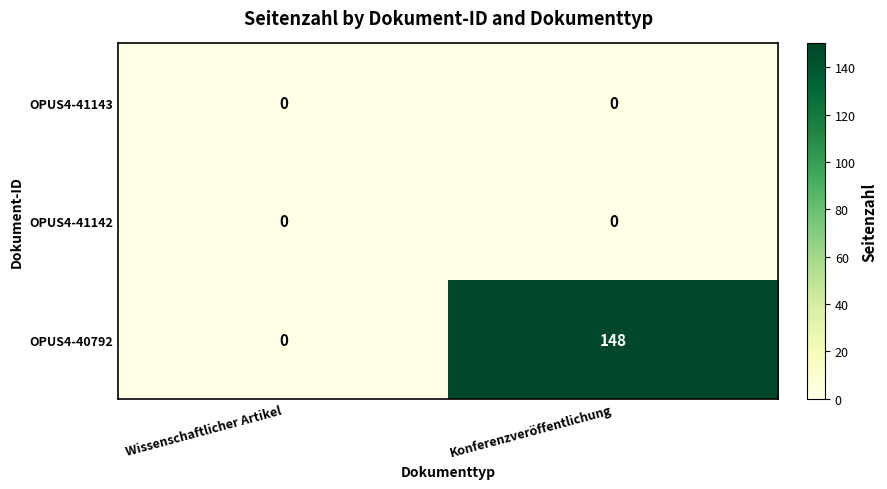

Reading left to right, extract all data points from this chart.

OPUS4-41143: 0	0
OPUS4-41142: 0	0
OPUS4-40792: 0	148